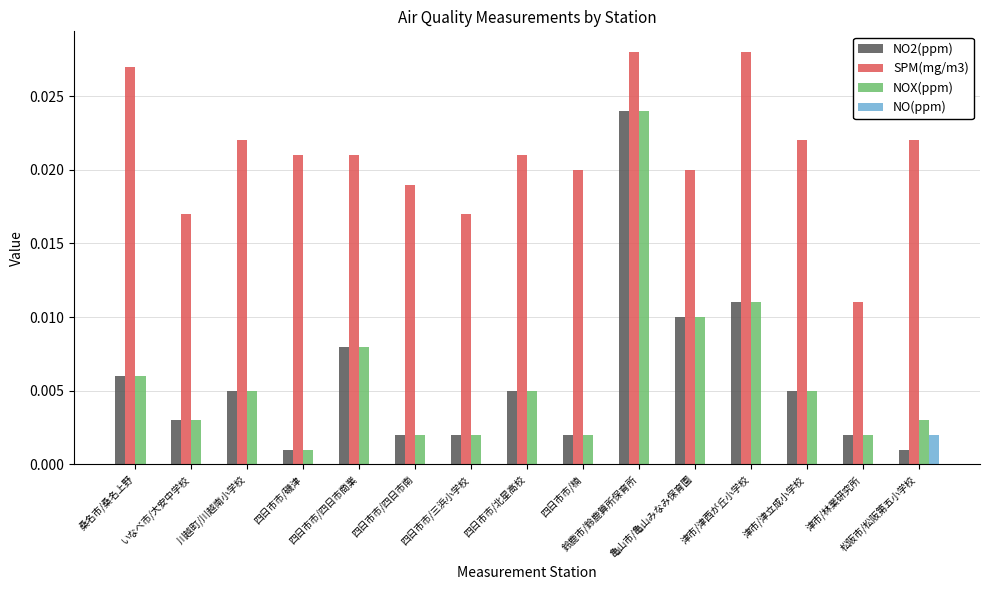

True or false: NO(ppm) has a value of 0.0 at 桑名市/桑名上野.

True